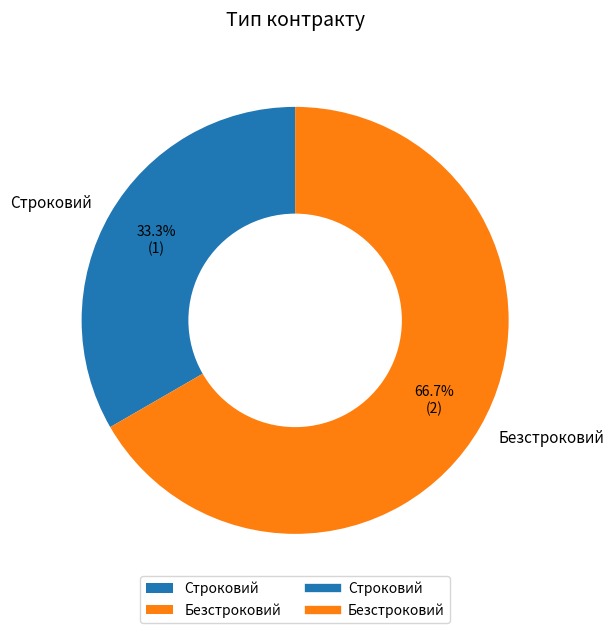

Do Безстроковий and Строковий together represent more than half of the pie?

Yes